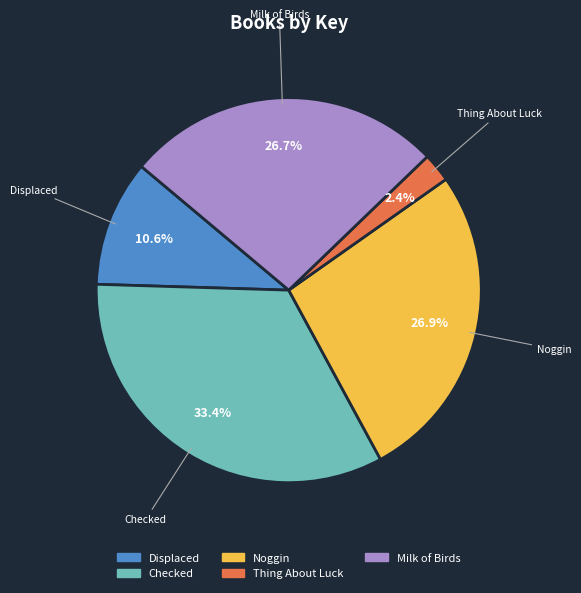

Does any single category account for the majority?

No